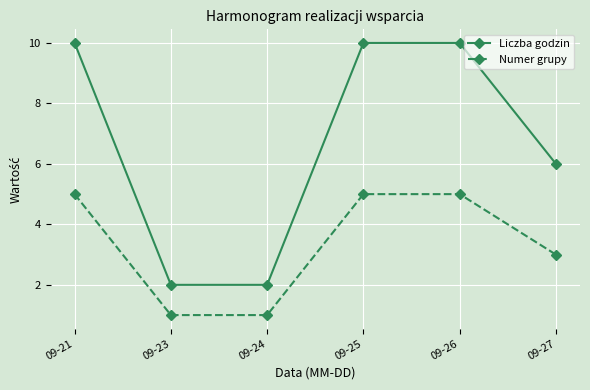

What is the maximum value shown in the chart?

10